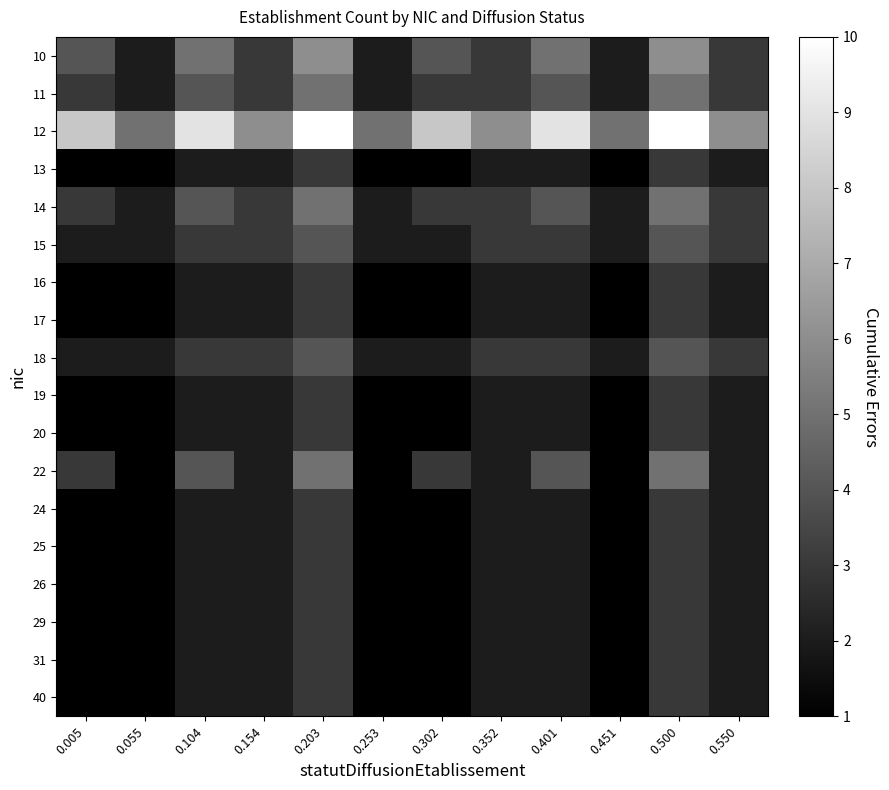

What is the maximum value shown in the chart?

10